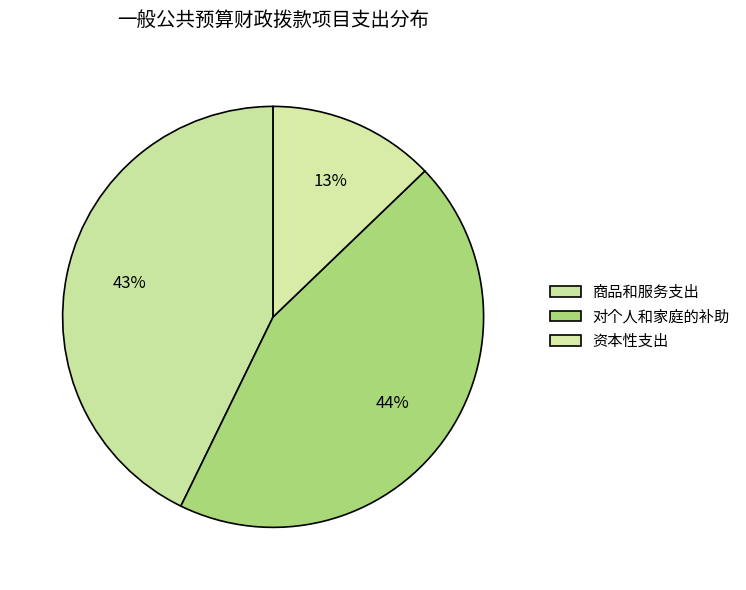

Does 资本性支出 represent more than half of the total?

No